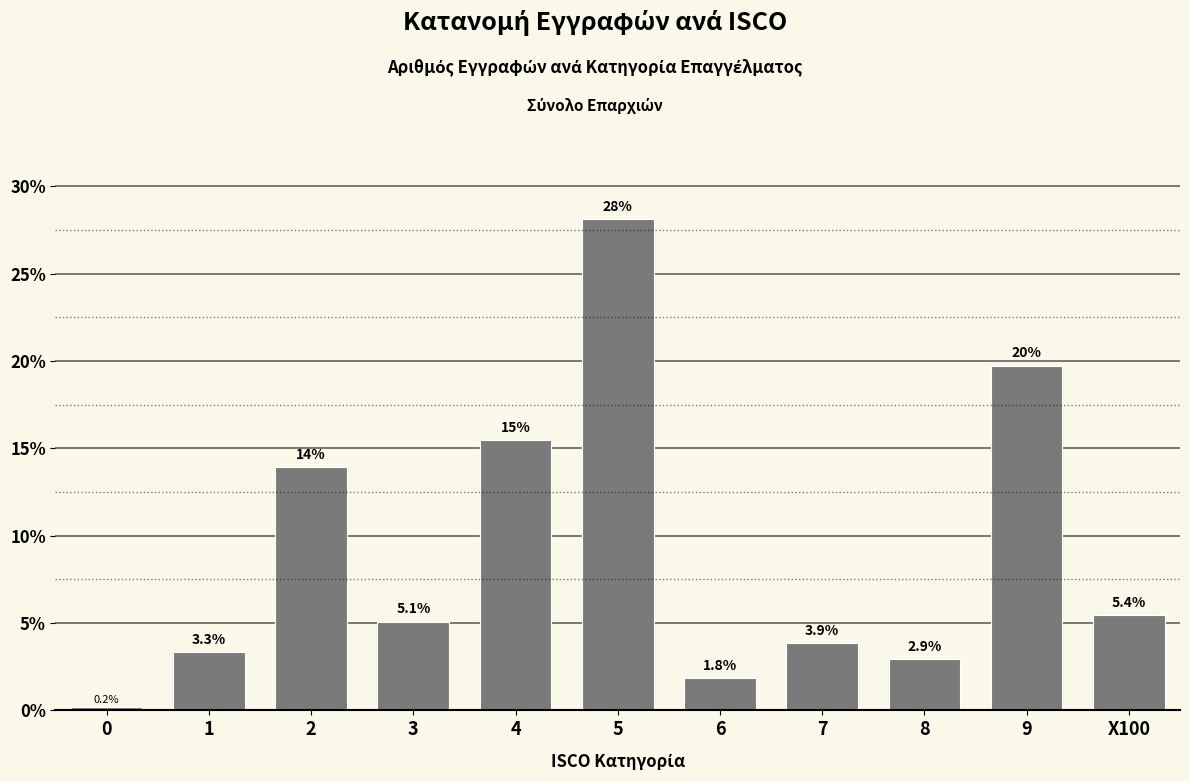

Reading right to left, extract all data points from this chart.

5.4	19.7	2.9	3.9	1.8	28.1	15.5	5.1	13.9	3.3	0.2